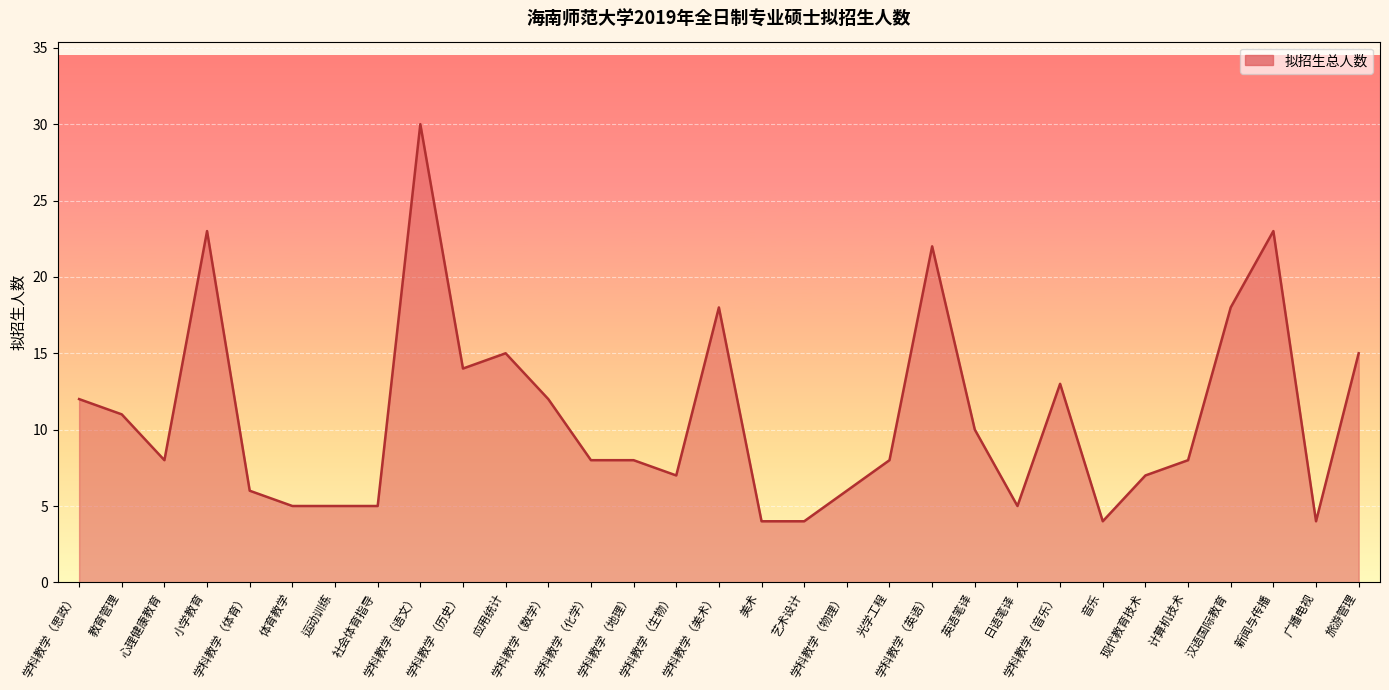

Reading left to right, transcribe all the data shown in this chart.

学科教学（思政）=12	教育管理=11	心理健康教育=8	小学教育=23	学科教学（体育）=6	体育教学=5	运动训练=5	社会体育指导=5	学科教学（语文）=30	学科教学（历史）=14	应用统计=15	学科教学（数学）=12	学科教学（化学）=8	学科教学（地理）=8	学科教学（生物）=7	学科教学（美术）=18	美术=4	艺术设计=4	学科教学（物理）=6	光学工程=8	学科教学（英语）=22	英语笔译=10	日语笔译=5	学科教学（音乐）=13	音乐=4	现代教育技术=7	计算机技术=8	汉语国际教育=18	新闻与传播=23	广播电视=4	旅游管理=15